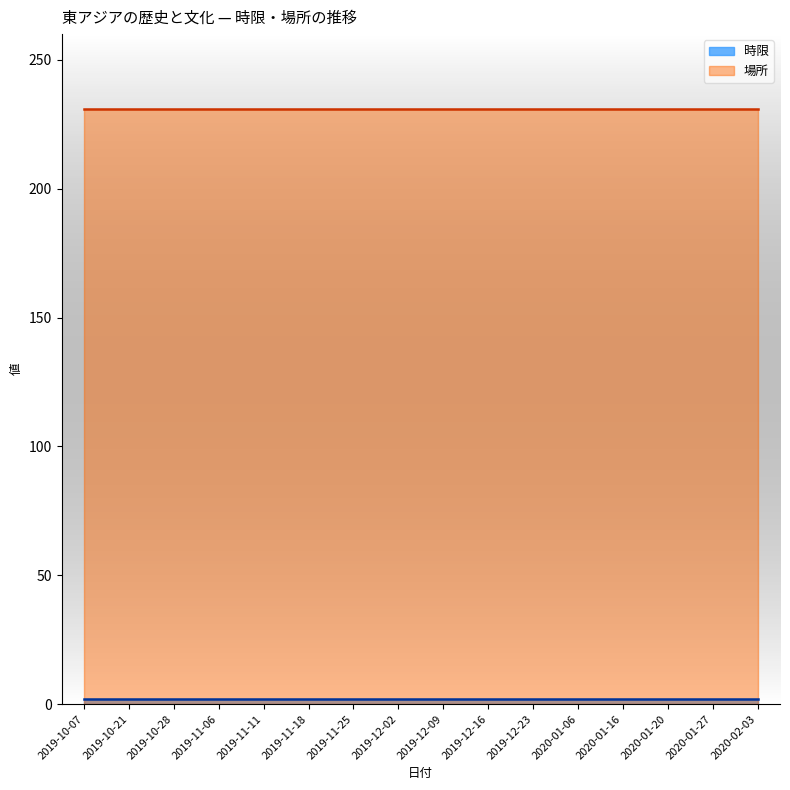

At which label is 場所 closest to 231?

2019-10-07